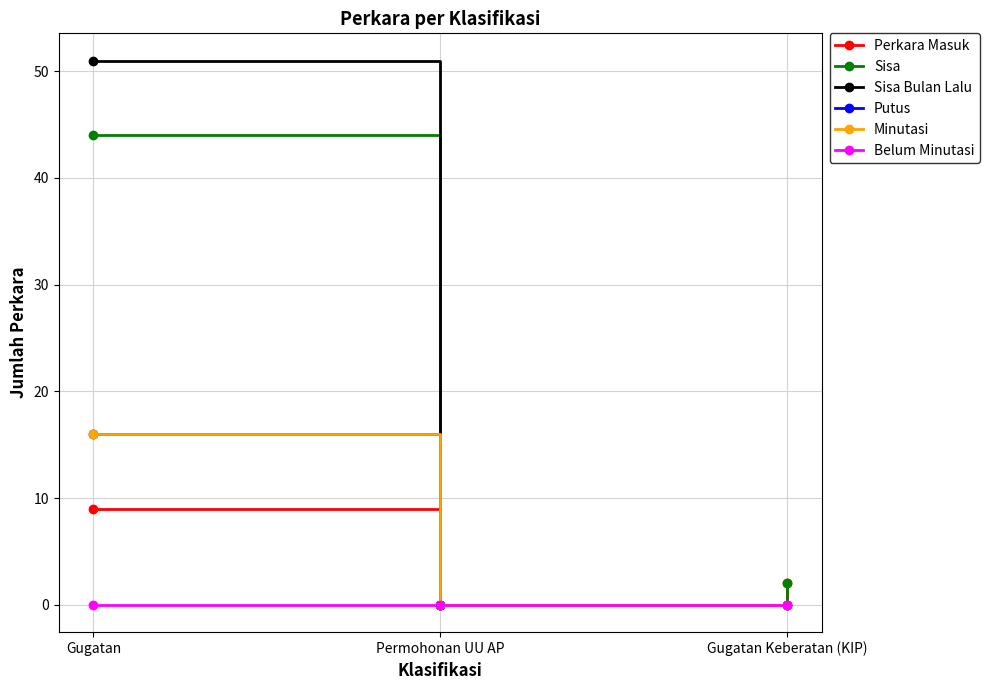

Rank the series by their maximum value, from highest to lowest.

Sisa Bulan Lalu, Sisa, Putus, Minutasi, Perkara Masuk, Belum Minutasi